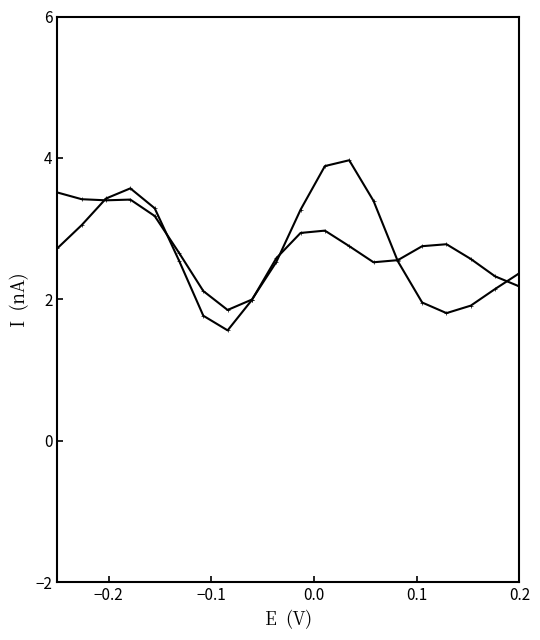

How many lines are shown in the chart?

2